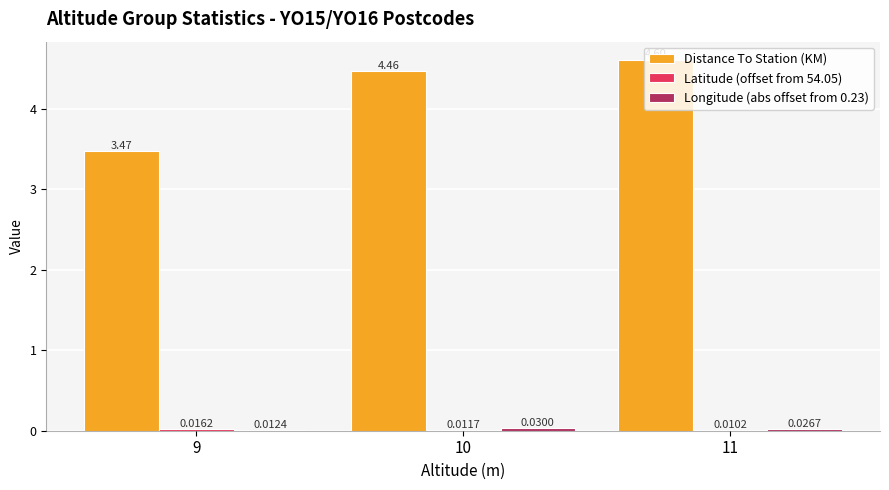

What is the sum of all Distance To Station (KM) values?

12.5